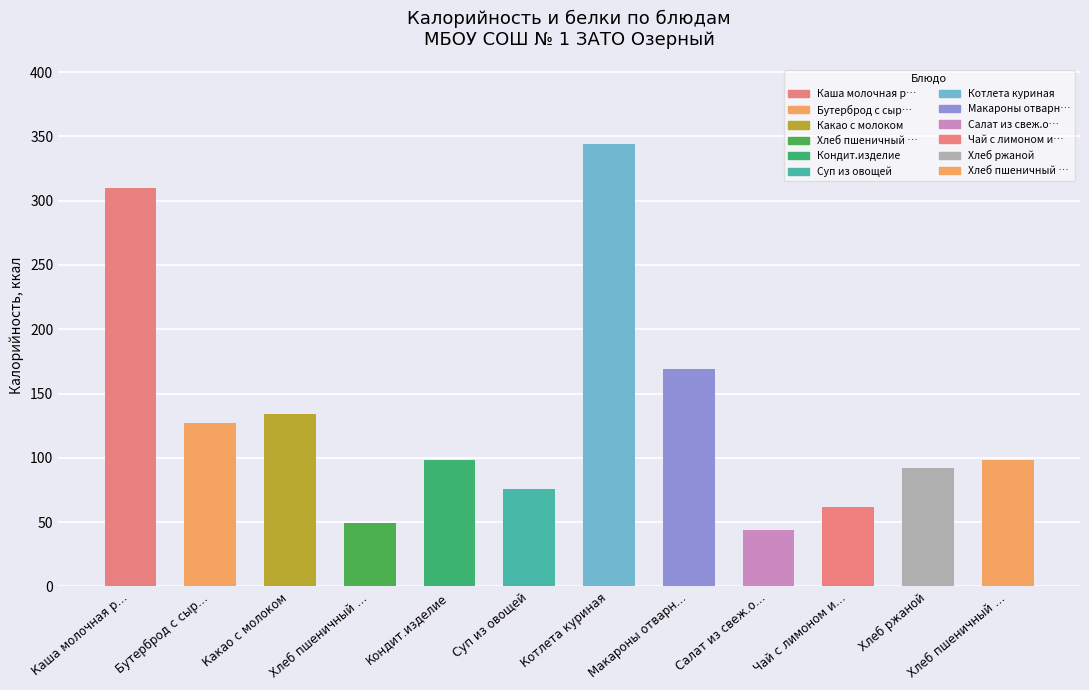

What is the label of the 9th bar from the left?

Салат из свеж.овощей